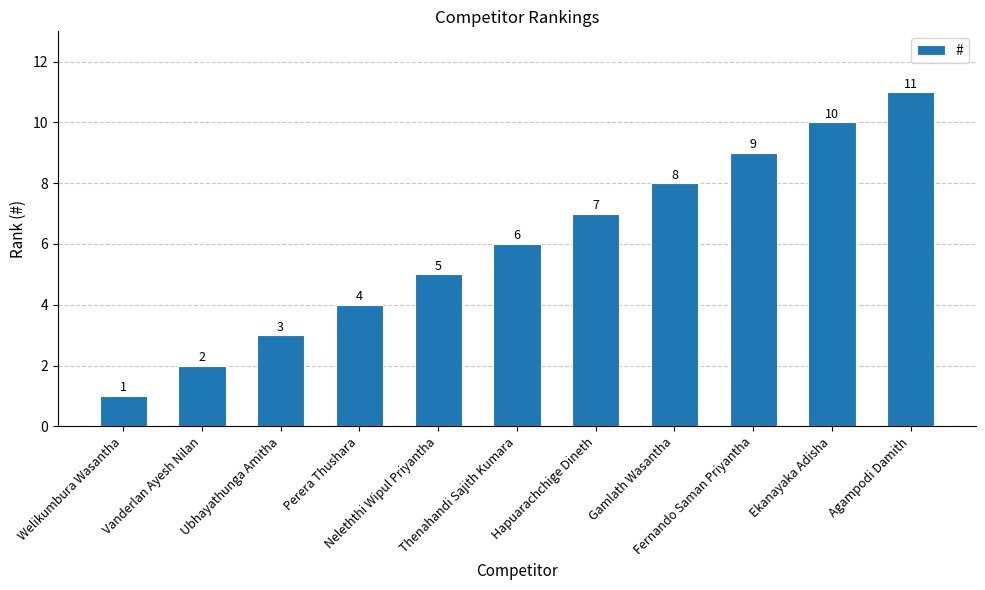

Count the values in the range 3 to 9.

7